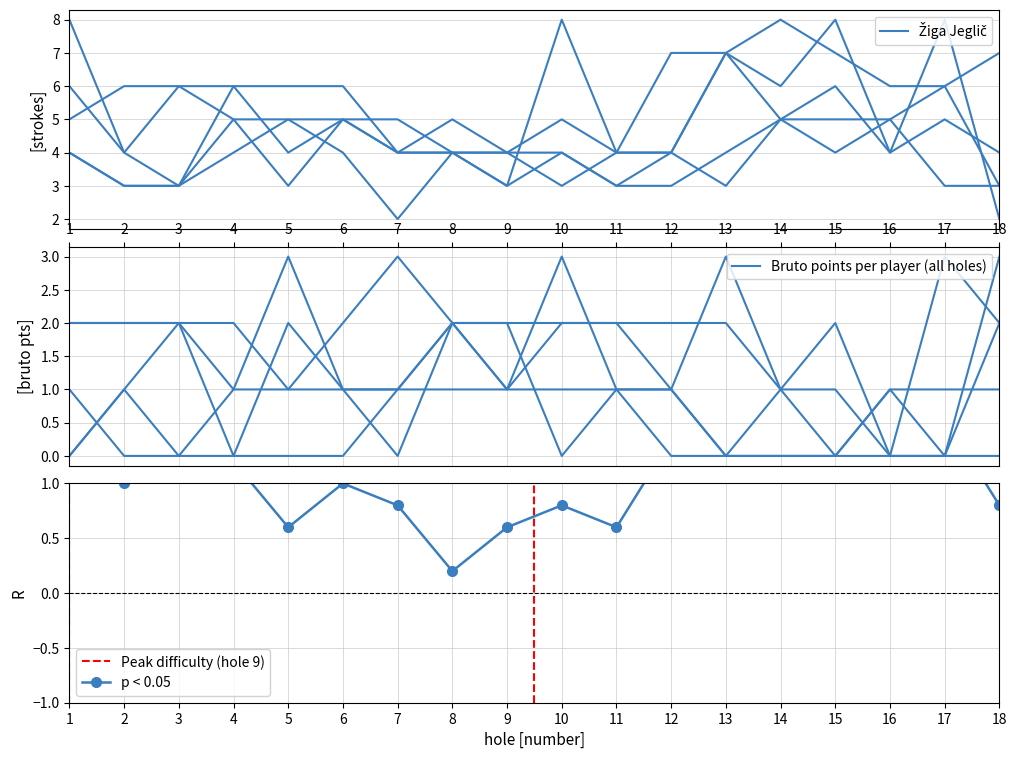

Between 6 and 15, which series saw the biggest shift?

Blaž Gregorc